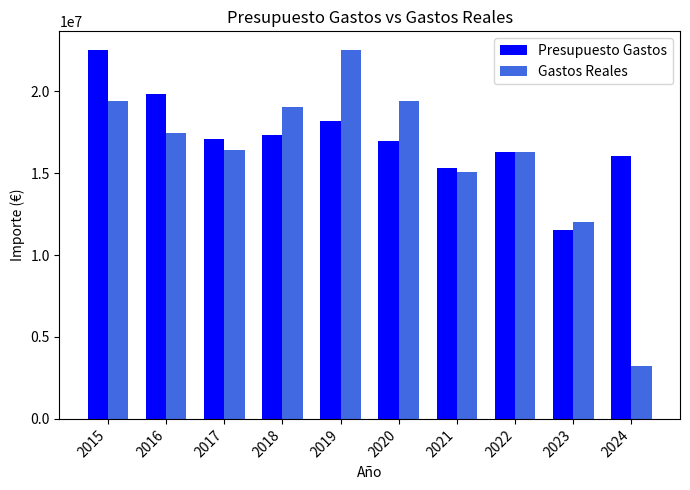

What is the difference between the maximum and minimum values in the Presupuesto Gastos series?

10992000.0